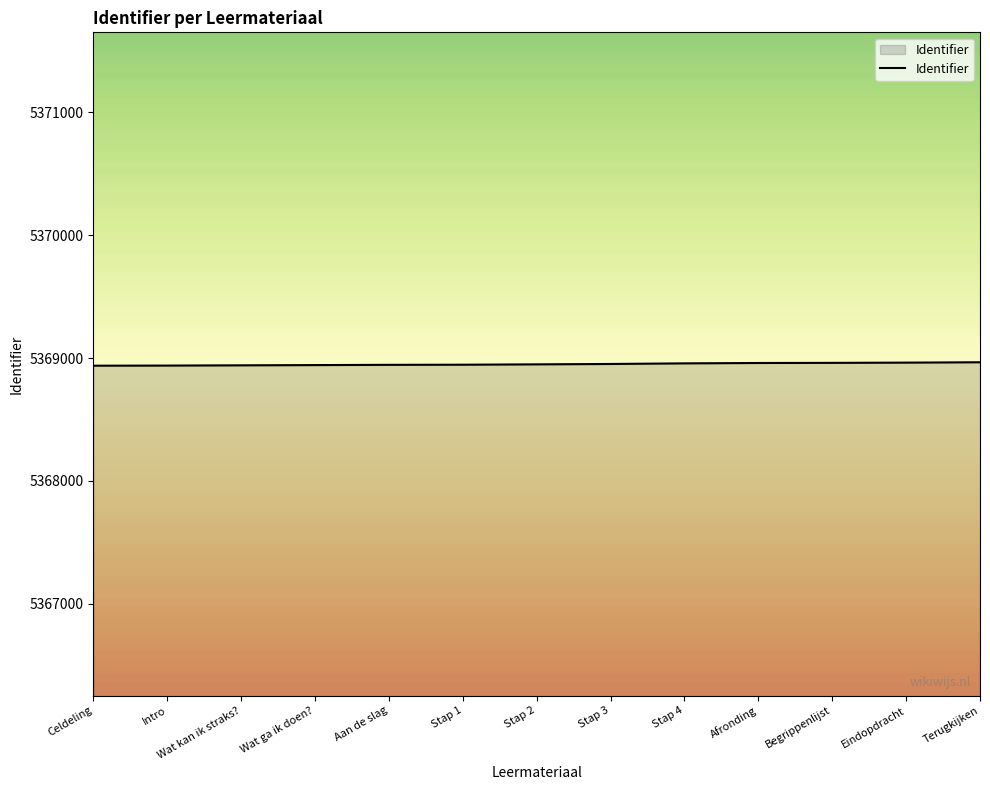

Is it true that the value at Celdeling is 3568196?

False